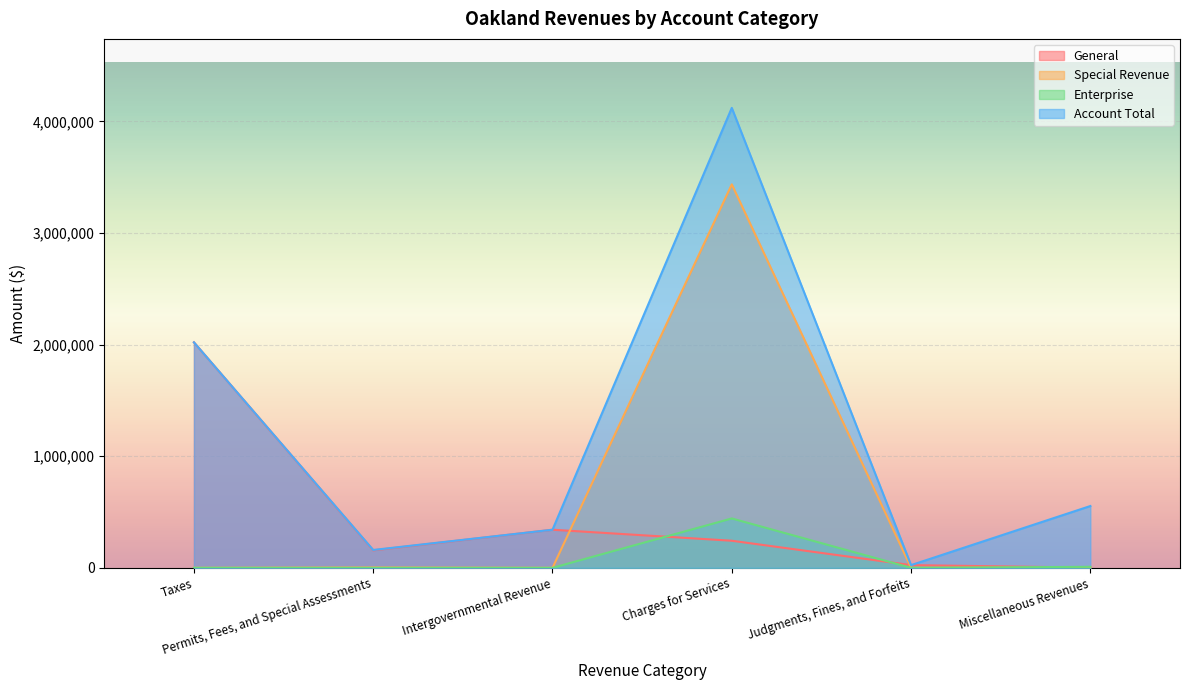

After their last crossing, which series has the higher values: Enterprise or General?

Enterprise